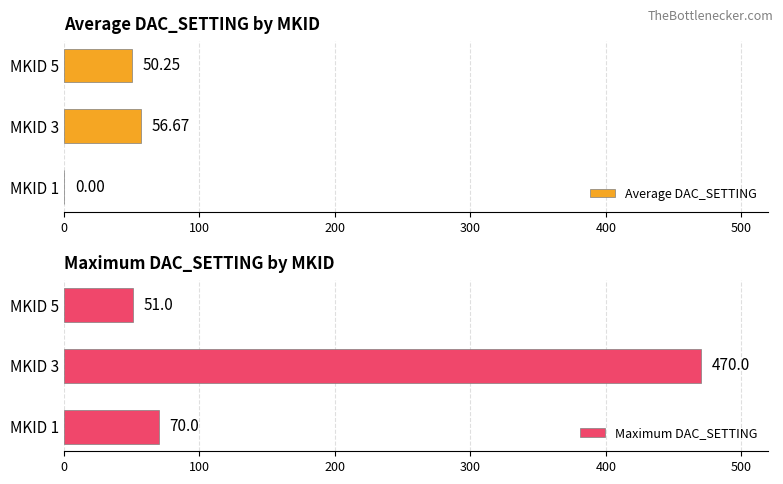

Rank the series by their maximum value, from highest to lowest.

Maximum DAC_SETTING, Average DAC_SETTING